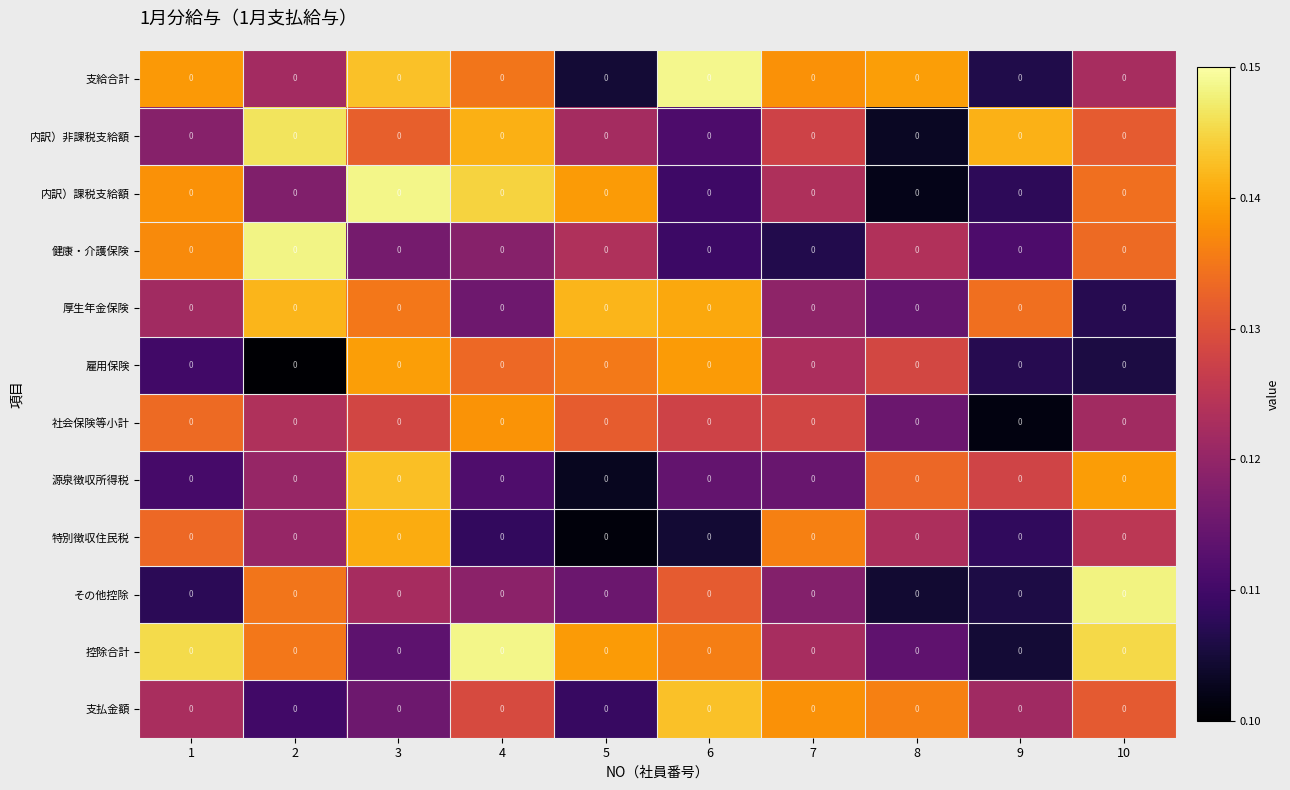

Reading left to right, list all the values displayed in this chart.

支給合計: 1=0.0	2=0.0	3=0.0	4=0.0	5=0.0	6=0.0	7=0.0	8=0.0	9=0.0	10=0.0
内訳）非課税支給額: 1=0.0	2=0.0	3=0.0	4=0.0	5=0.0	6=0.0	7=0.0	8=0.0	9=0.0	10=0.0
内訳）課税支給額: 1=0.0	2=0.0	3=0.0	4=0.0	5=0.0	6=0.0	7=0.0	8=0.0	9=0.0	10=0.0
健康・介護保険: 1=0.0	2=0.0	3=0.0	4=0.0	5=0.0	6=0.0	7=0.0	8=0.0	9=0.0	10=0.0
厚生年金保険: 1=0.0	2=0.0	3=0.0	4=0.0	5=0.0	6=0.0	7=0.0	8=0.0	9=0.0	10=0.0
雇用保険: 1=0.0	2=0.0	3=0.0	4=0.0	5=0.0	6=0.0	7=0.0	8=0.0	9=0.0	10=0.0
社会保険等小計: 1=0.0	2=0.0	3=0.0	4=0.0	5=0.0	6=0.0	7=0.0	8=0.0	9=0.0	10=0.0
源泉徴収所得税: 1=0.0	2=0.0	3=0.0	4=0.0	5=0.0	6=0.0	7=0.0	8=0.0	9=0.0	10=0.0
特別徴収住民税: 1=0.0	2=0.0	3=0.0	4=0.0	5=0.0	6=0.0	7=0.0	8=0.0	9=0.0	10=0.0
その他控除: 1=0.0	2=0.0	3=0.0	4=0.0	5=0.0	6=0.0	7=0.0	8=0.0	9=0.0	10=0.0
控除合計: 1=0.0	2=0.0	3=0.0	4=0.0	5=0.0	6=0.0	7=0.0	8=0.0	9=0.0	10=0.0
支払金額: 1=0.0	2=0.0	3=0.0	4=0.0	5=0.0	6=0.0	7=0.0	8=0.0	9=0.0	10=0.0